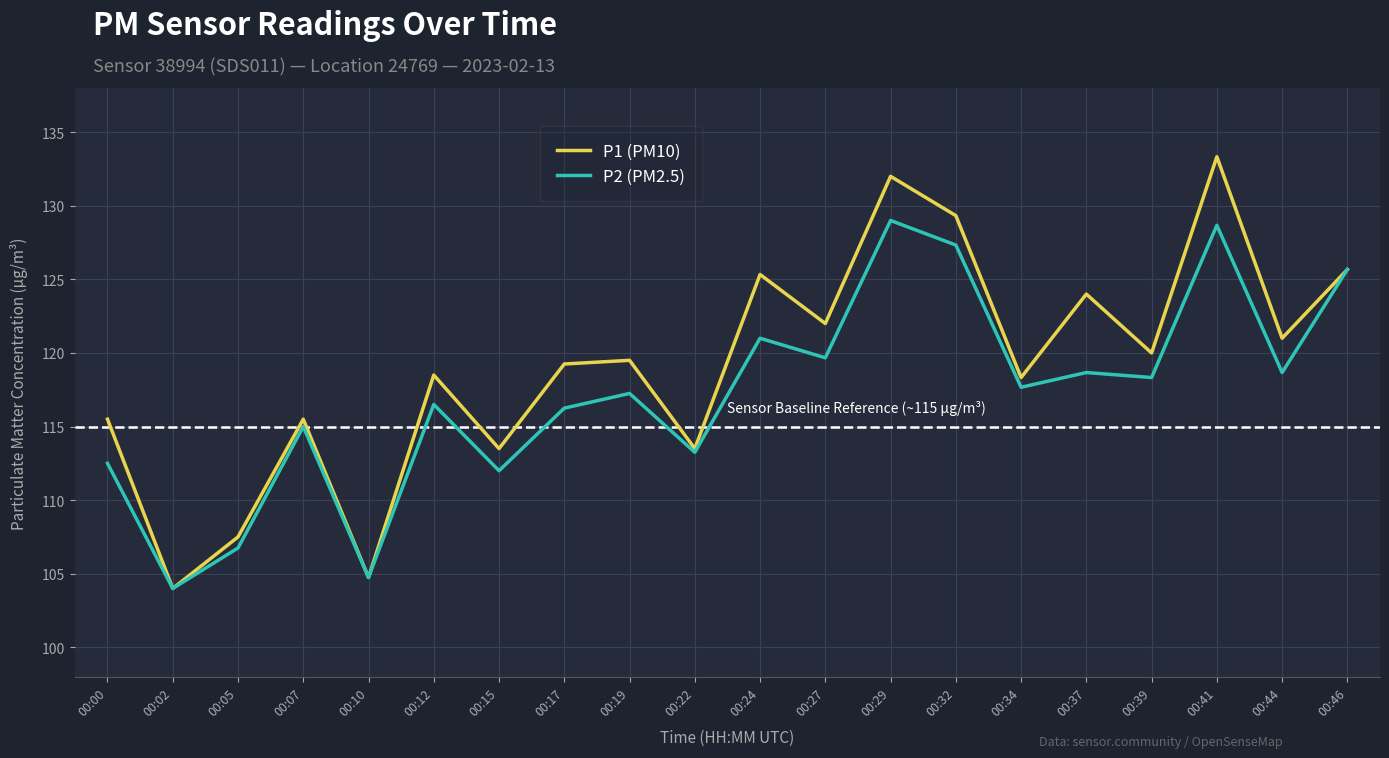

List the series in order of their overall mean, lowest first.

P2 (PM2.5), P1 (PM10)